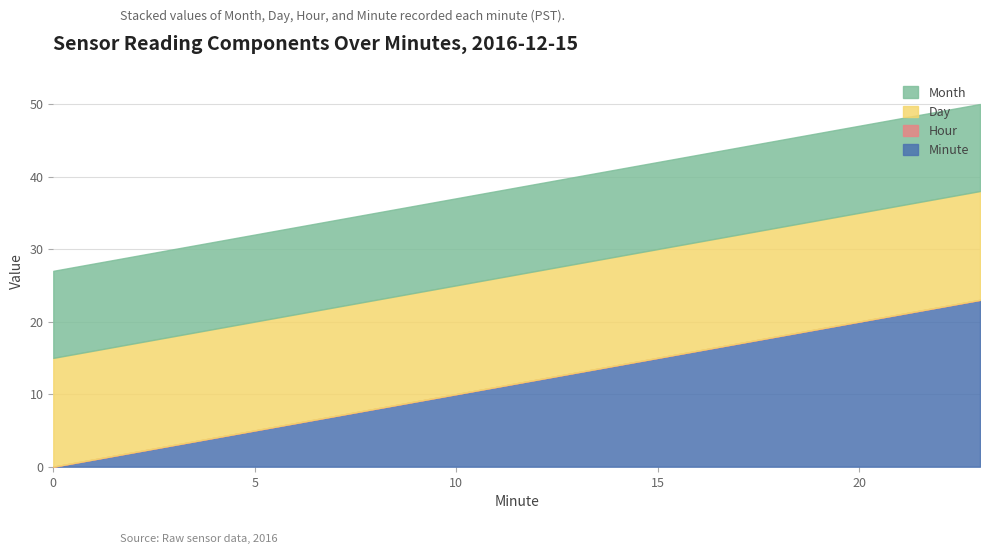

Rank the series by their maximum value, from lowest to highest.

Hour, Month, Day, Minute